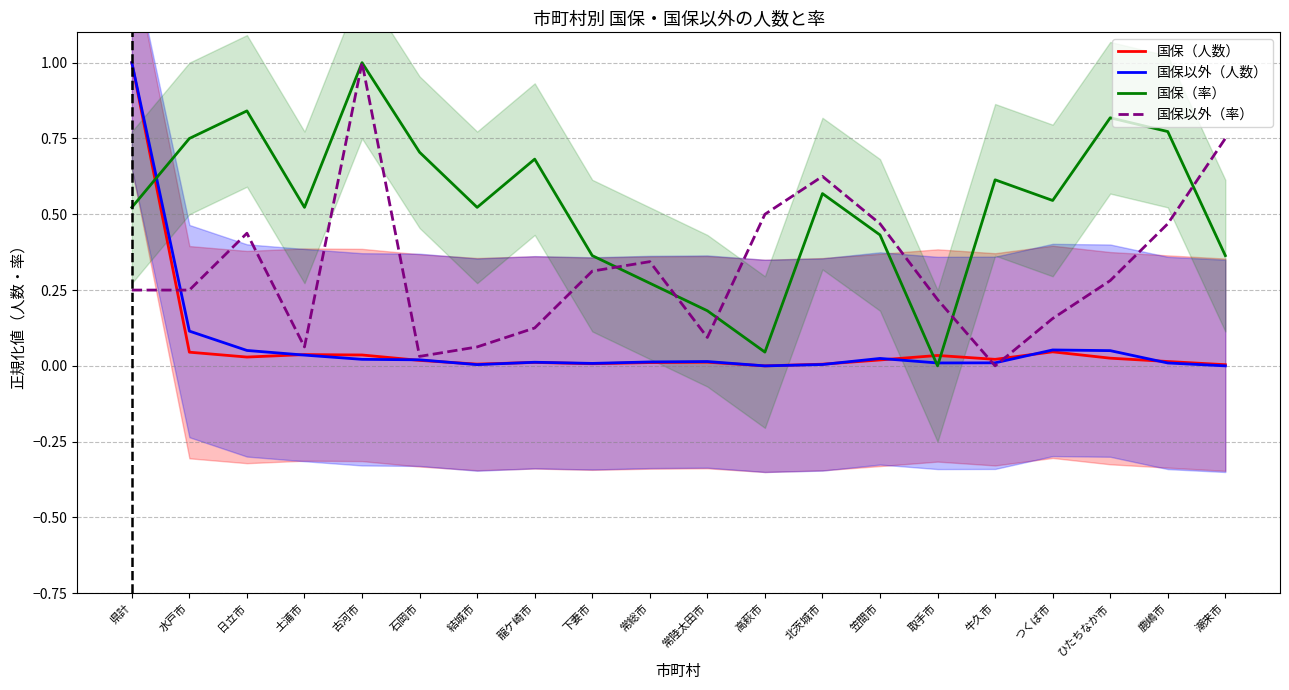

What is the label of the 13th point from the left?

北茨城市